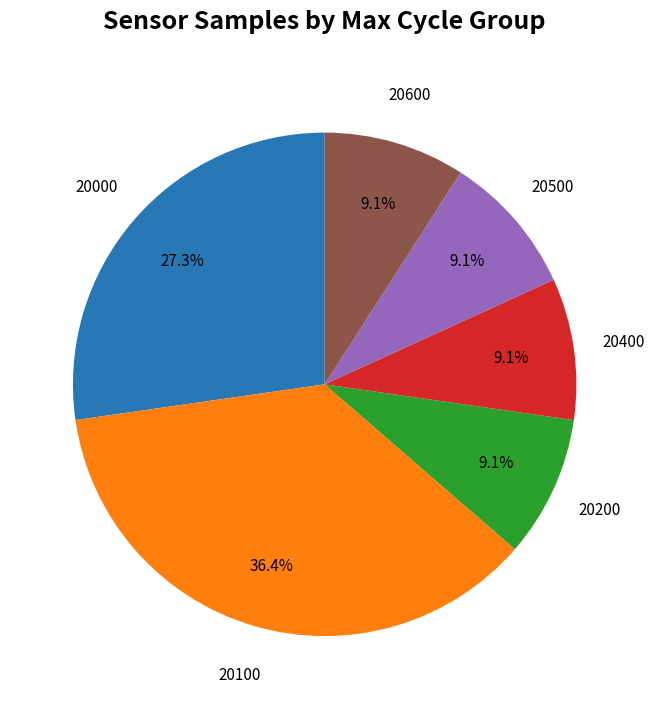

What is the largest slice in the pie chart?

20100